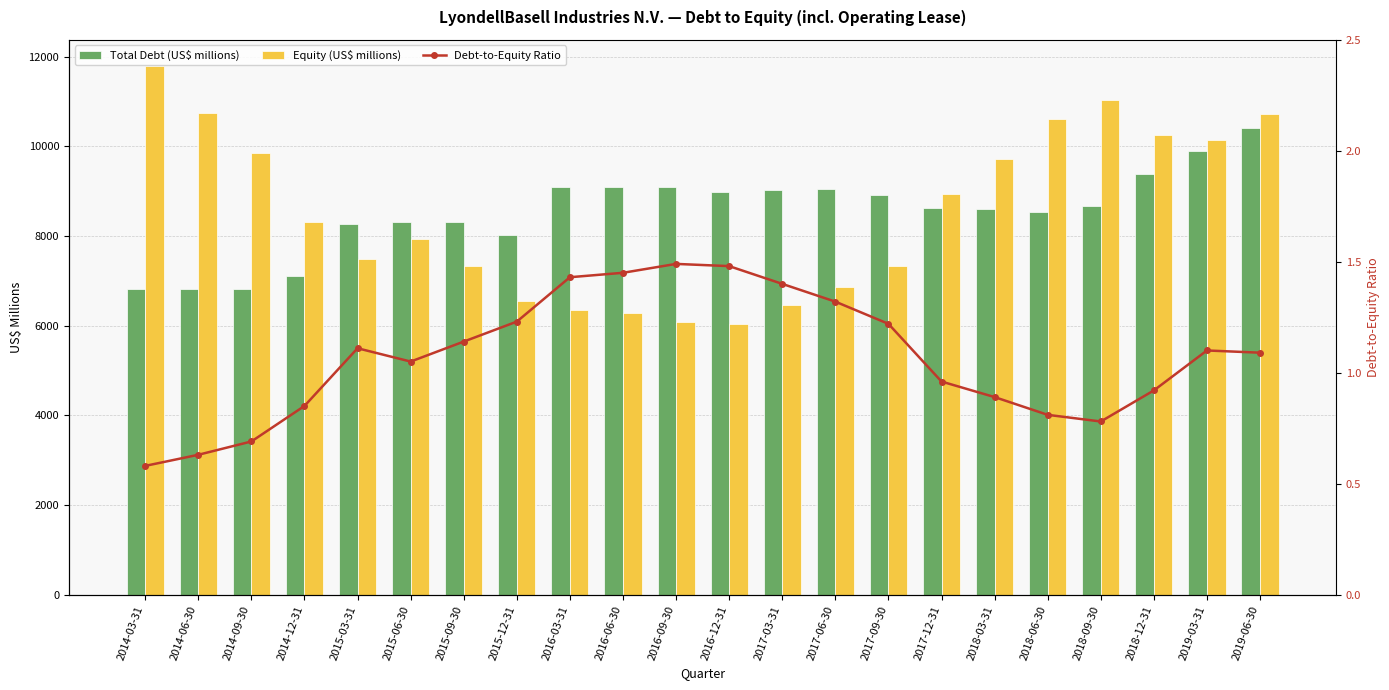

What is the spread (max minus min) of values at 2017-12-31?

8948.0